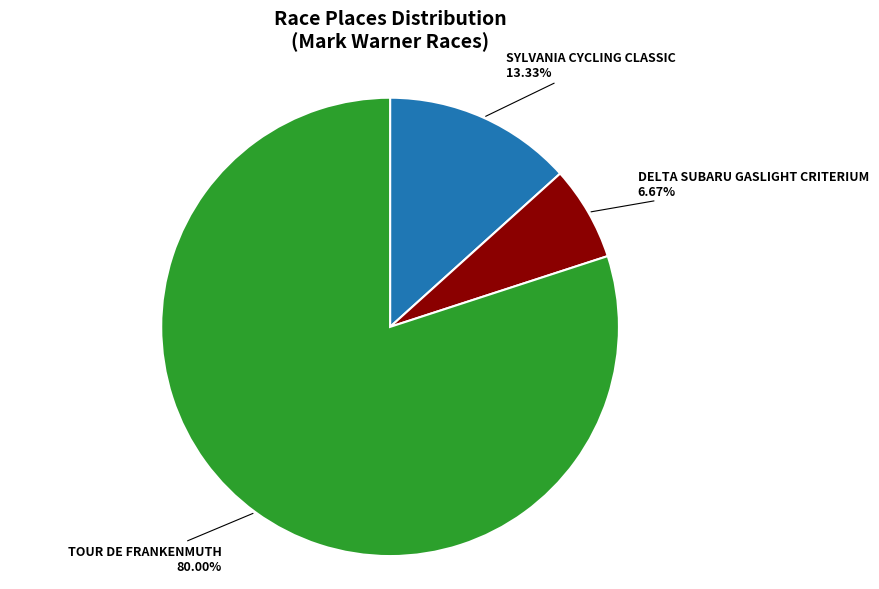

Does any single category account for the majority?

Yes